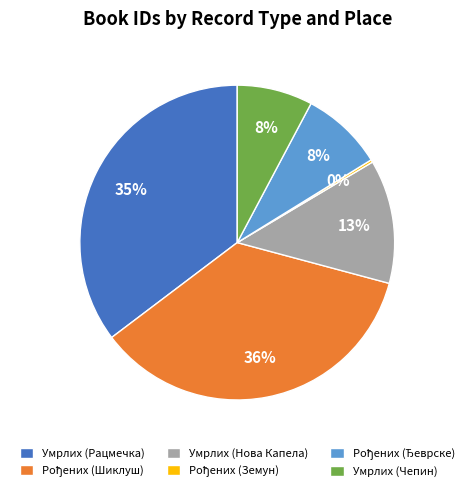

Is it true that Умрлих (Чепин) is 23% of the pie?

False